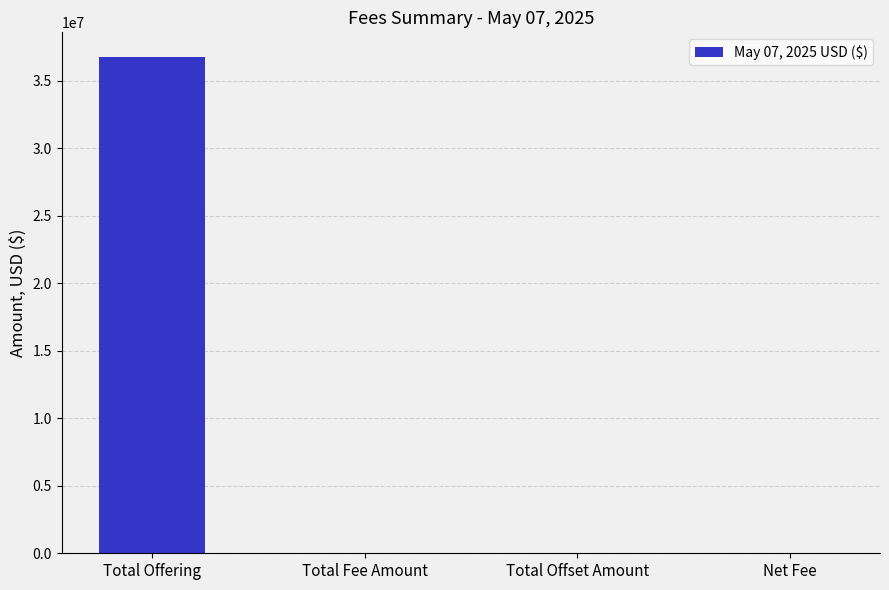

Which label corresponds to the largest value in the chart?

Total Offering